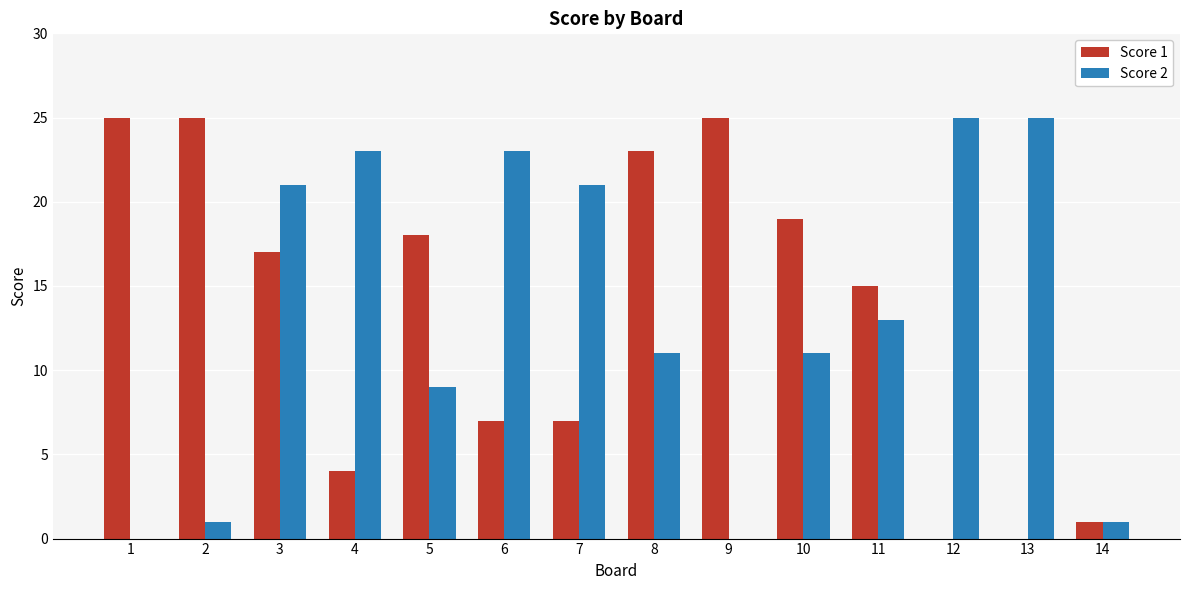

Where does the Score 1 series first go above 17?

1